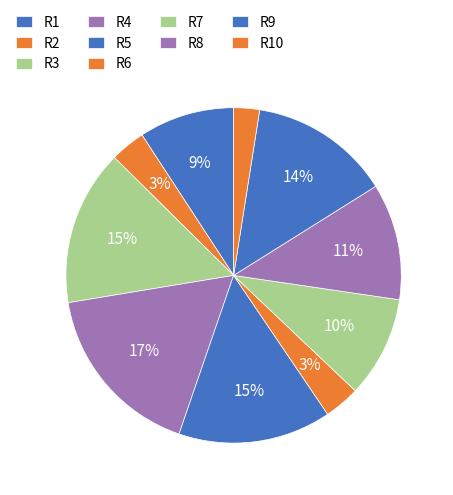

True or false: R1 accounts for 9% of the total.

True